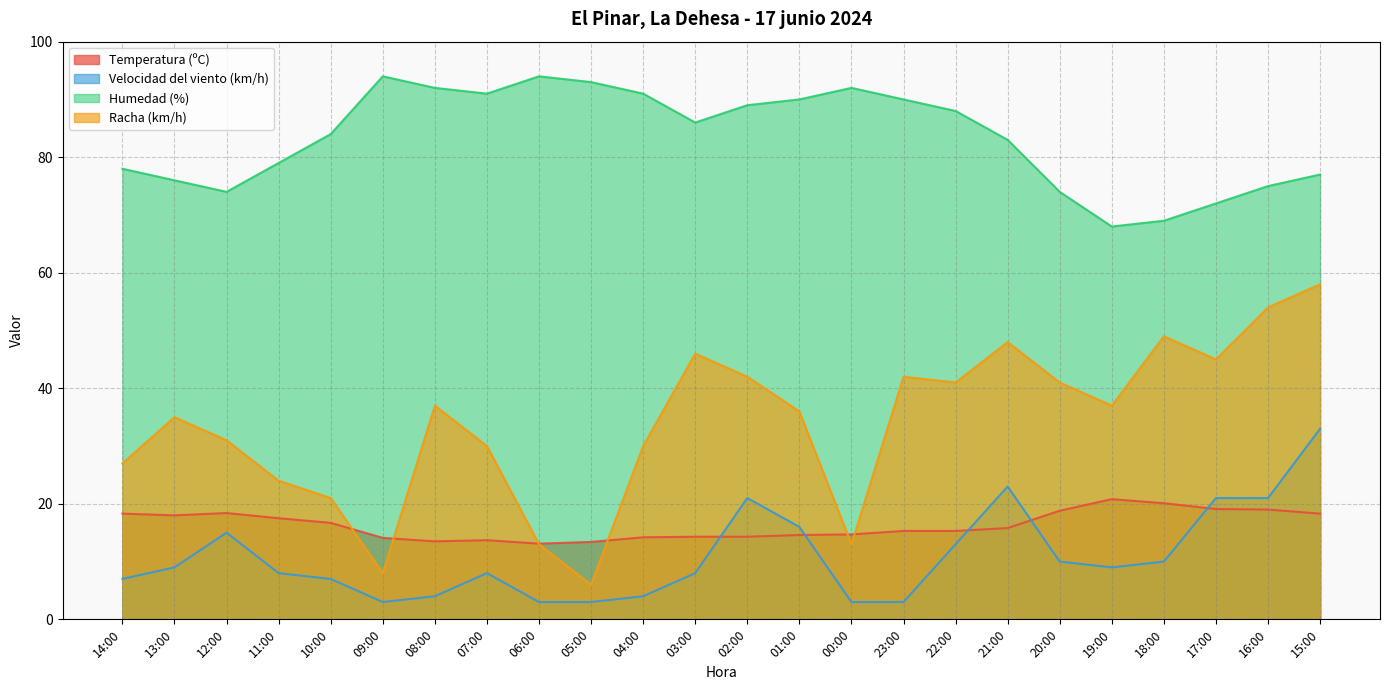

Which series changed the most between 08:00 and 03:00?

Racha (km/h)